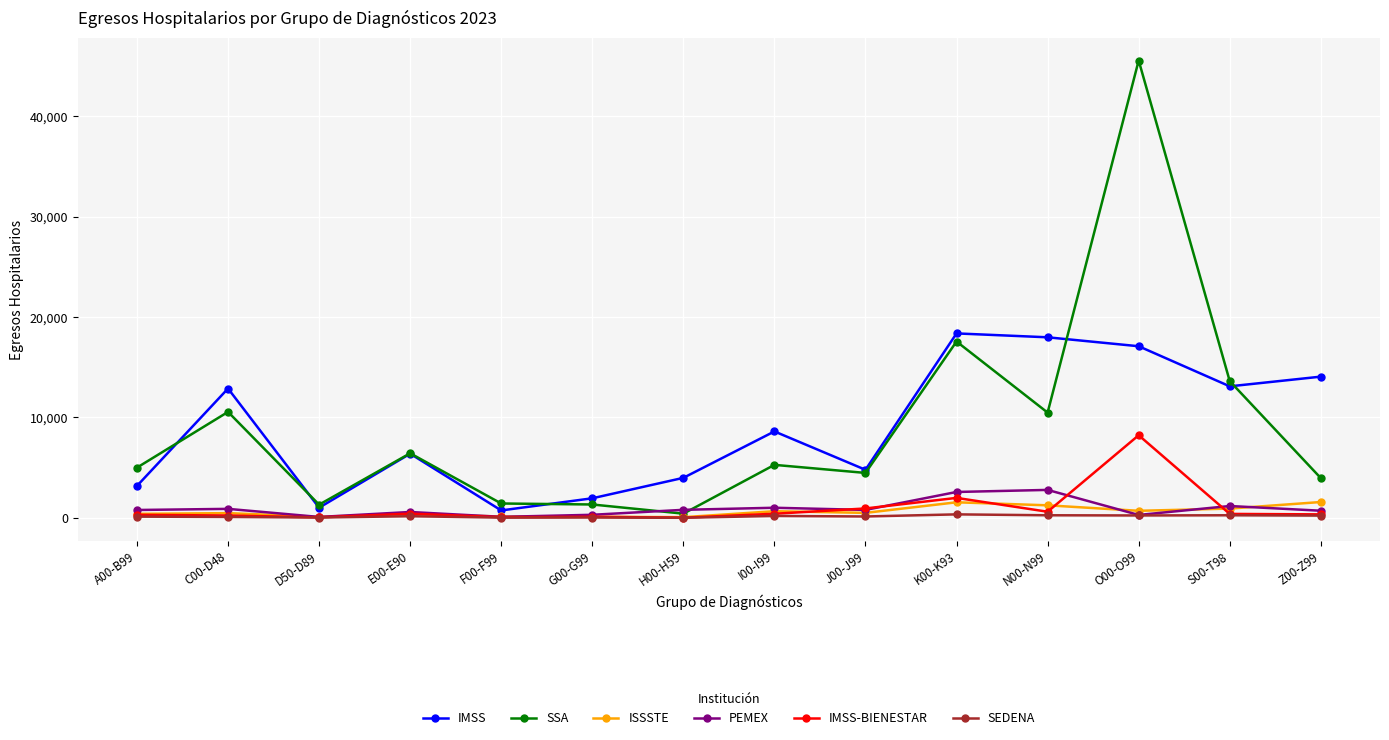

Count the number of data series in this chart.

6